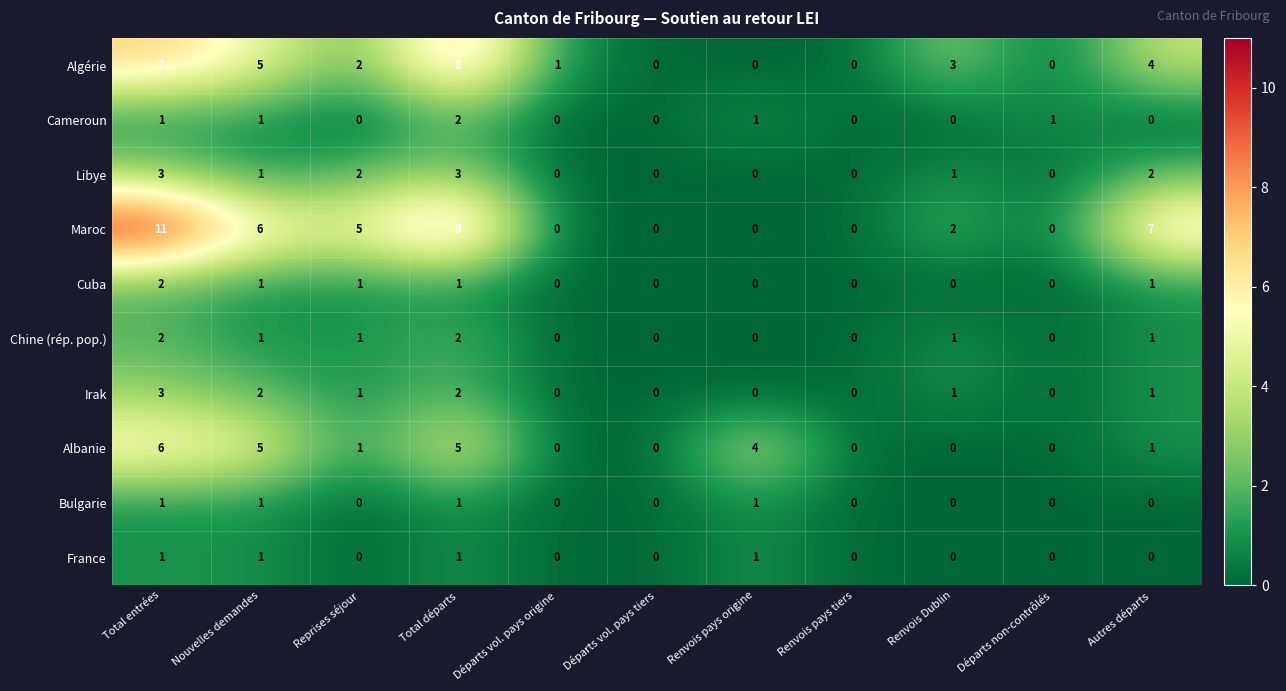

What is the difference between the maximum and minimum values in the Albanie series?

6